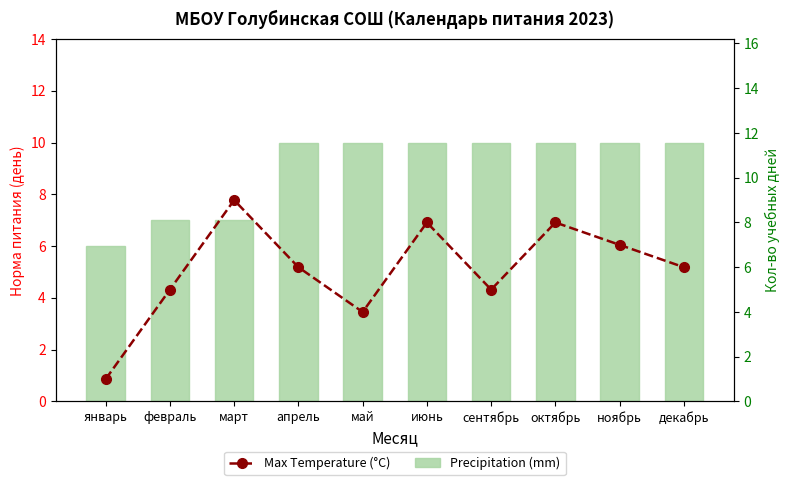

Between январь and октябрь, which series saw the biggest shift?

Max Temperature (°C)